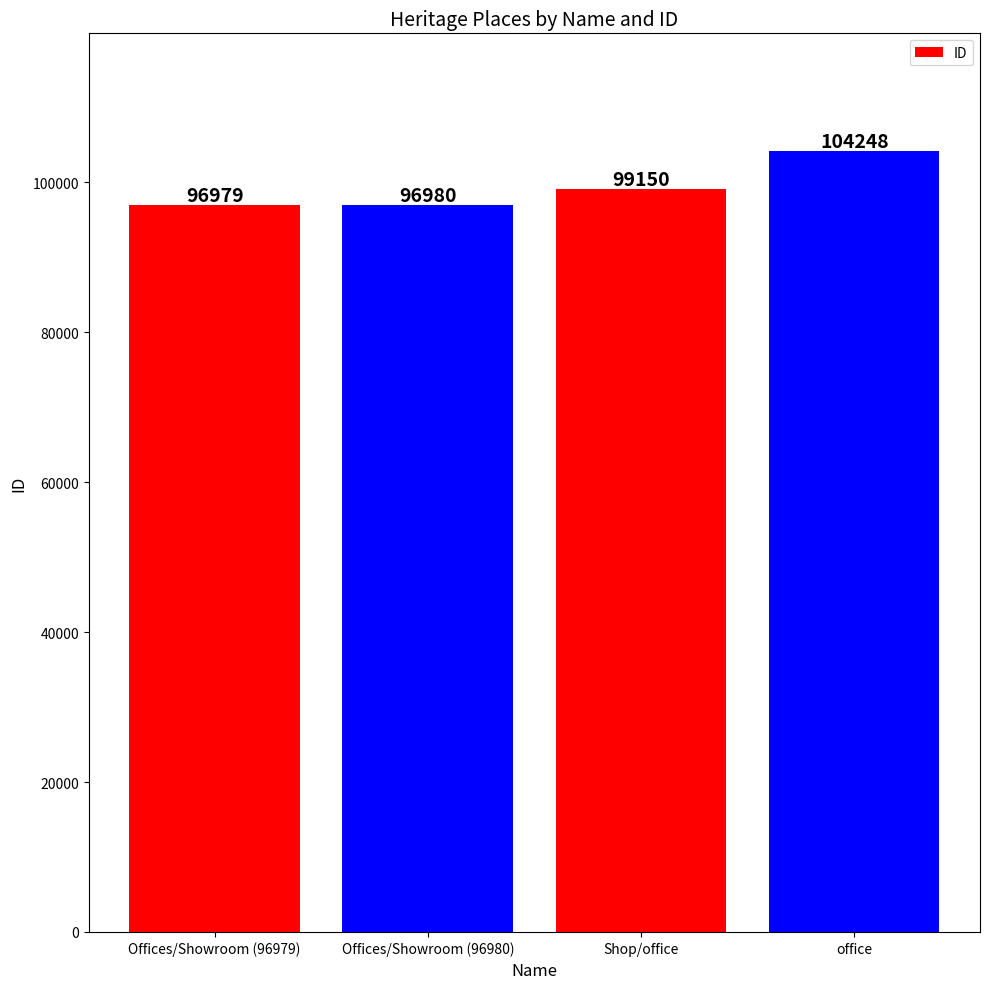

What is the label of the 2nd bar from the left?

Offices/Showroom (96980)